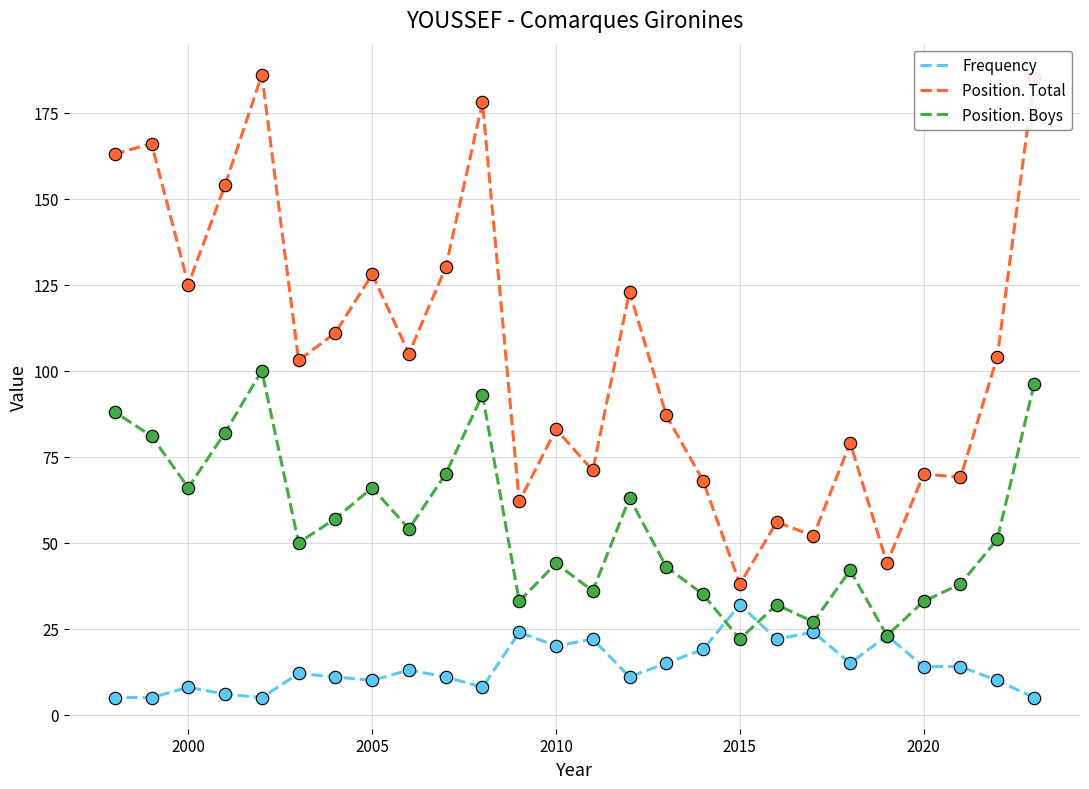

Which series contains the lowest Y value?

Frequency